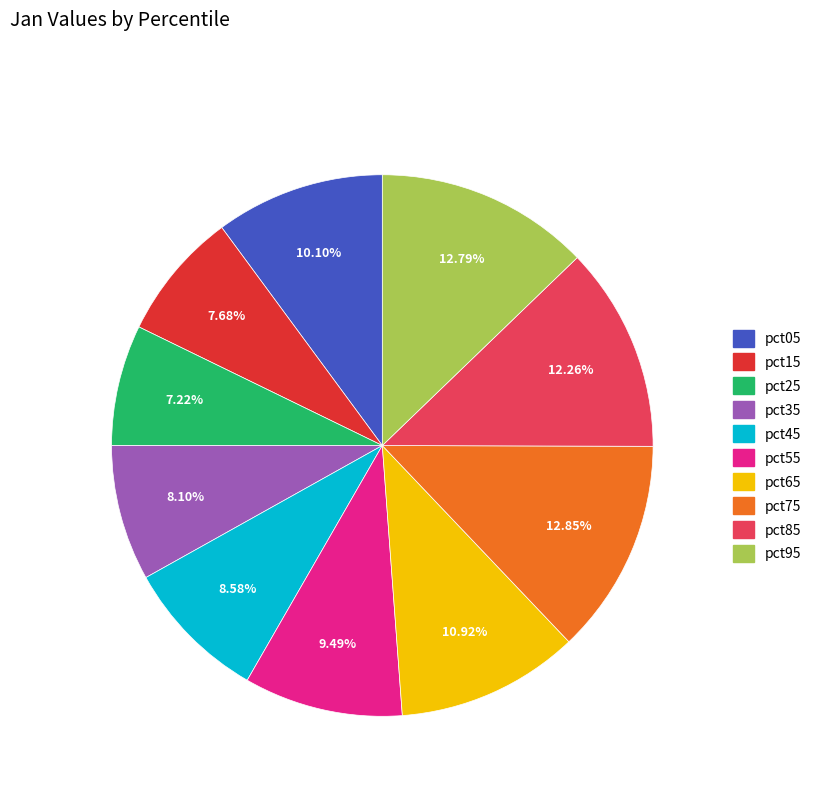

Between pct65 and pct45, which is larger?

pct65